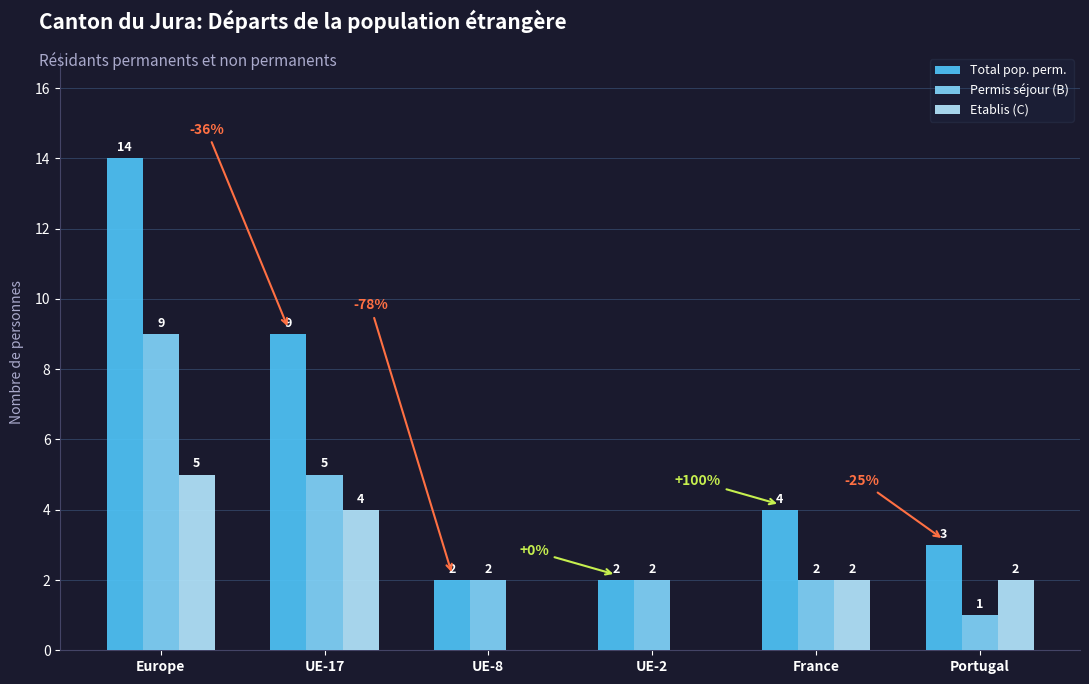

What are all the series names shown in the legend?

Total pop. perm., Permis séjour (B), Etablis (C)